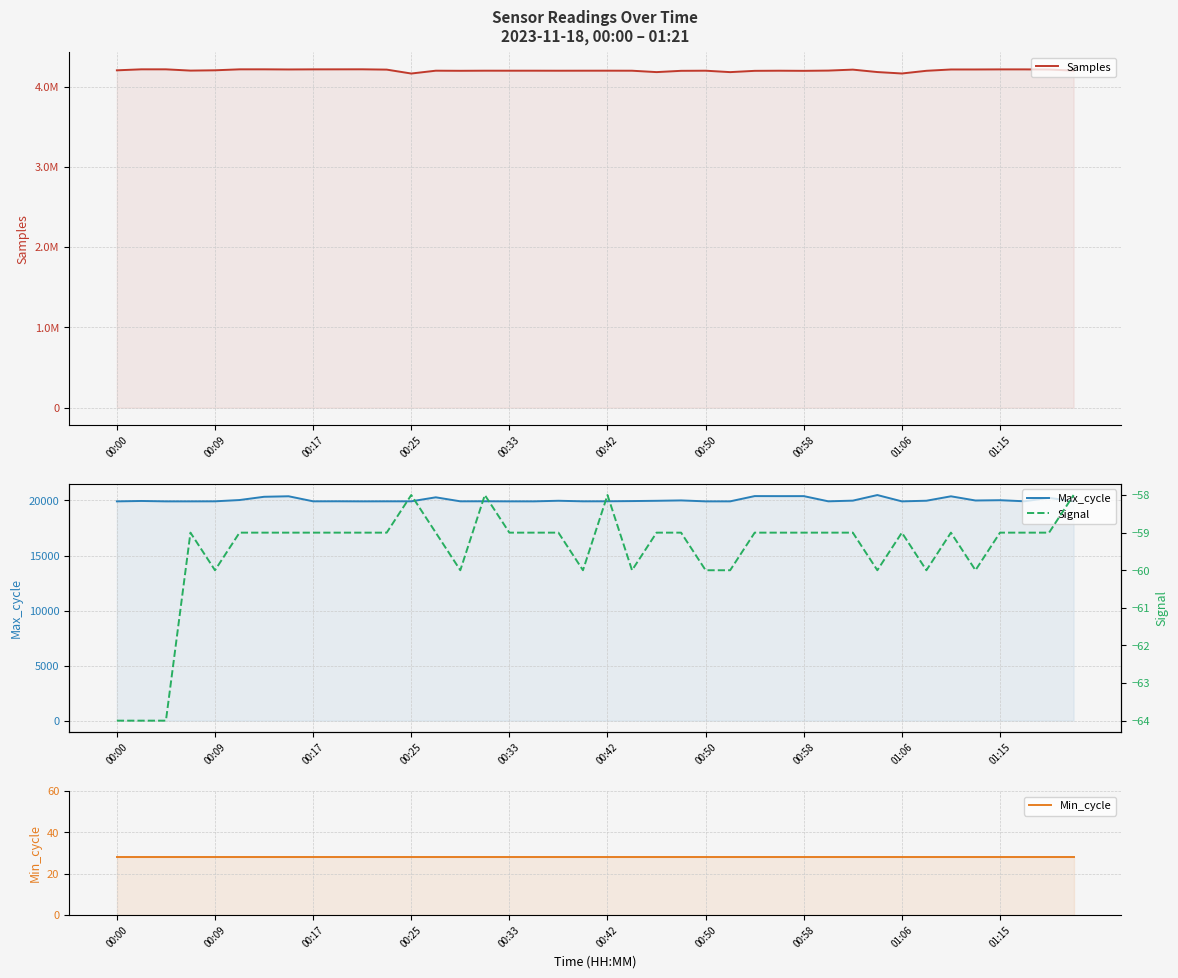

Is the value of Min_cycle at 00:42 greater than the value of Max_cycle at 33?

No